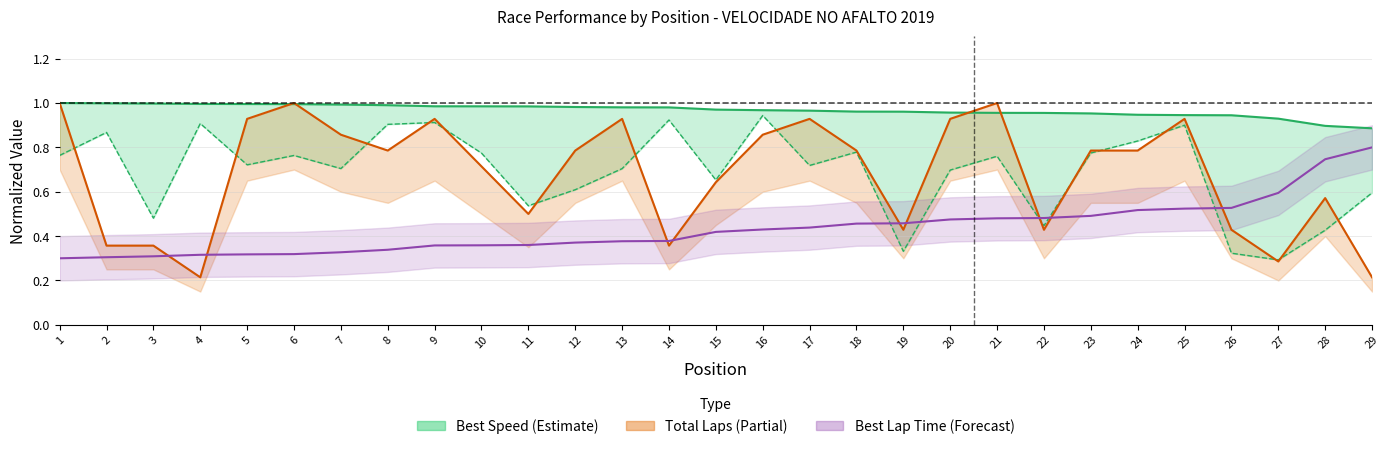

How many times do Total Laps (norm) and Best Lap Time (norm) cross each other?

9